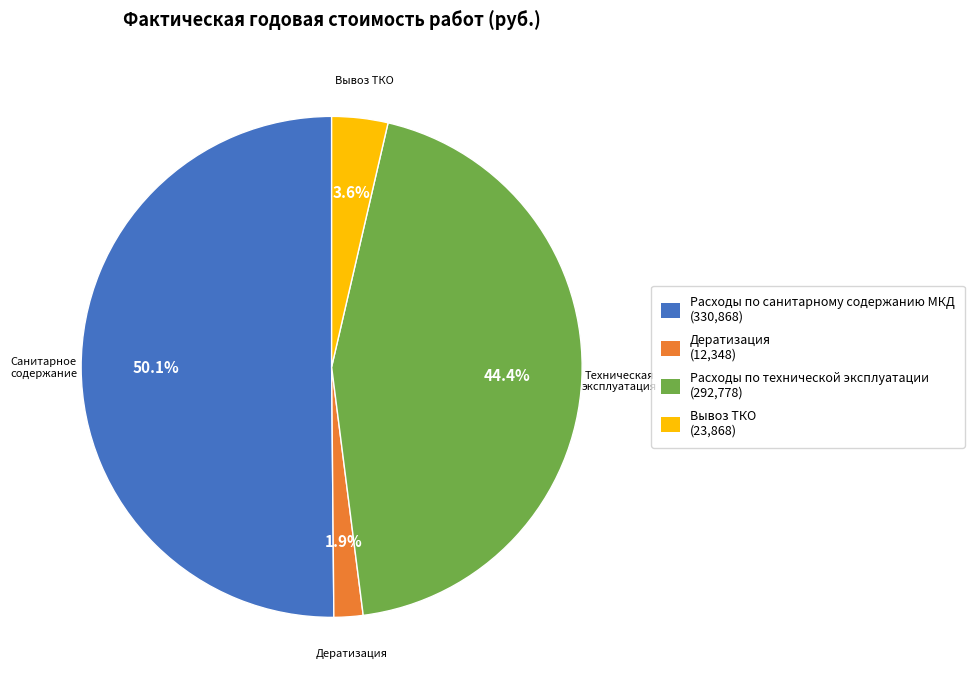

True or false: Расходы по санитарному содержанию МКД accounts for 59% of the total.

False